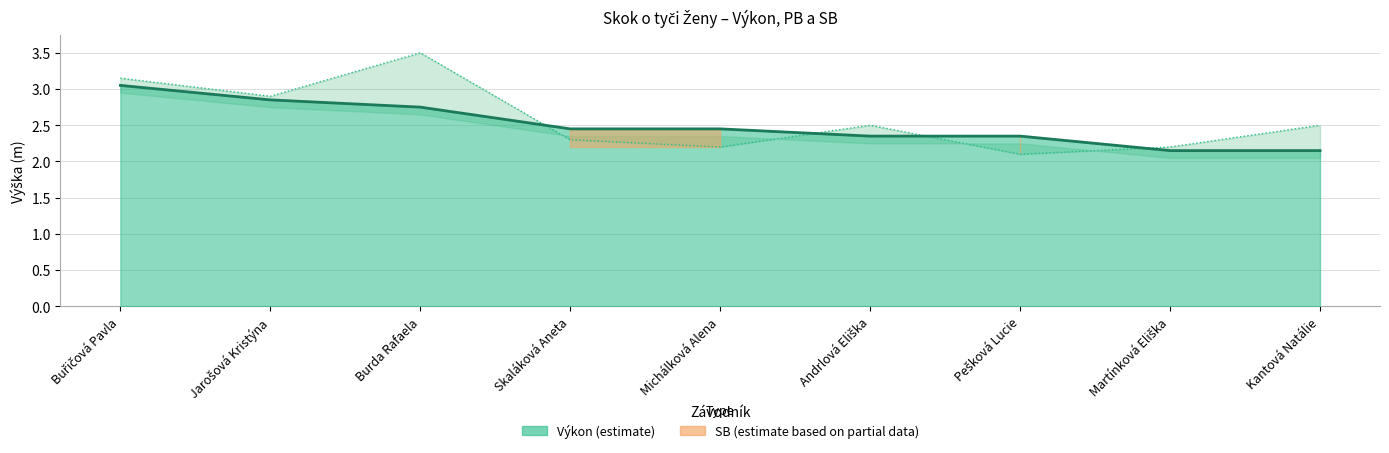

What is the sum of the Výkon values at Skaláková Aneta and Kantová Natálie?

4.6